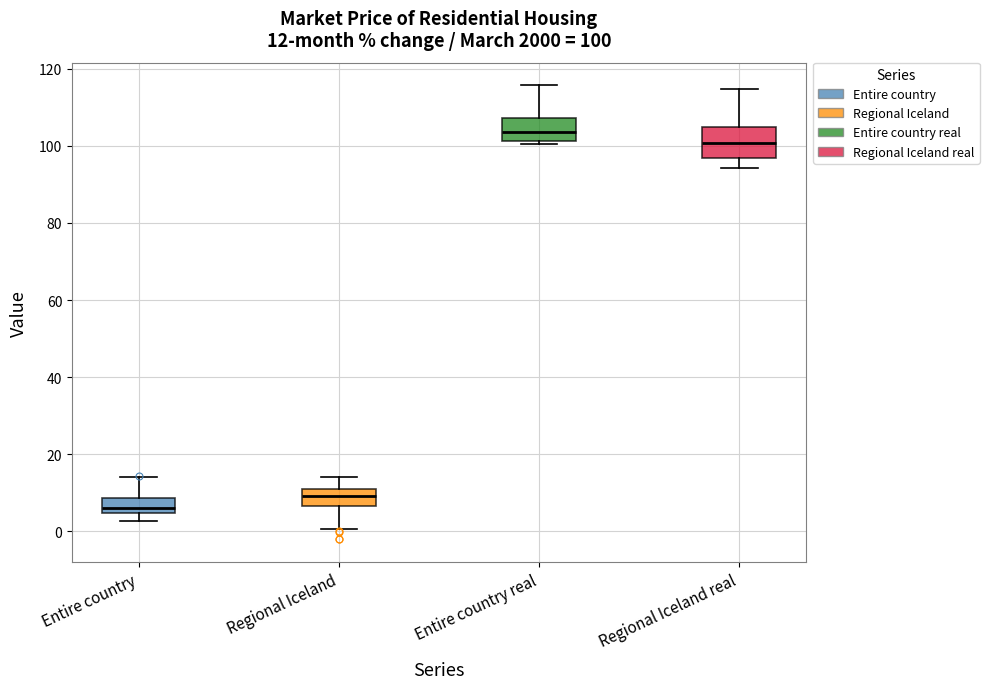

Which box's median line is the lowest?

Entire country